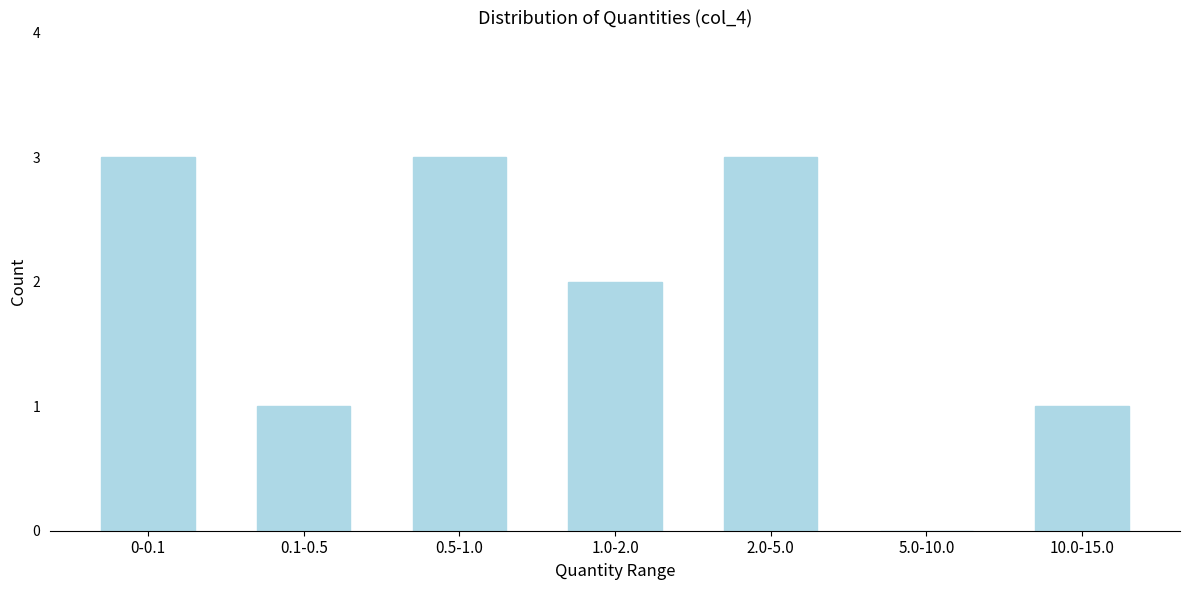

Reading left to right, transcribe all the data shown in this chart.

0-0.1=3	0.1-0.5=1	0.5-1.0=3	1.0-2.0=2	2.0-5.0=3	5.0-10.0=0	10.0-15.0=1